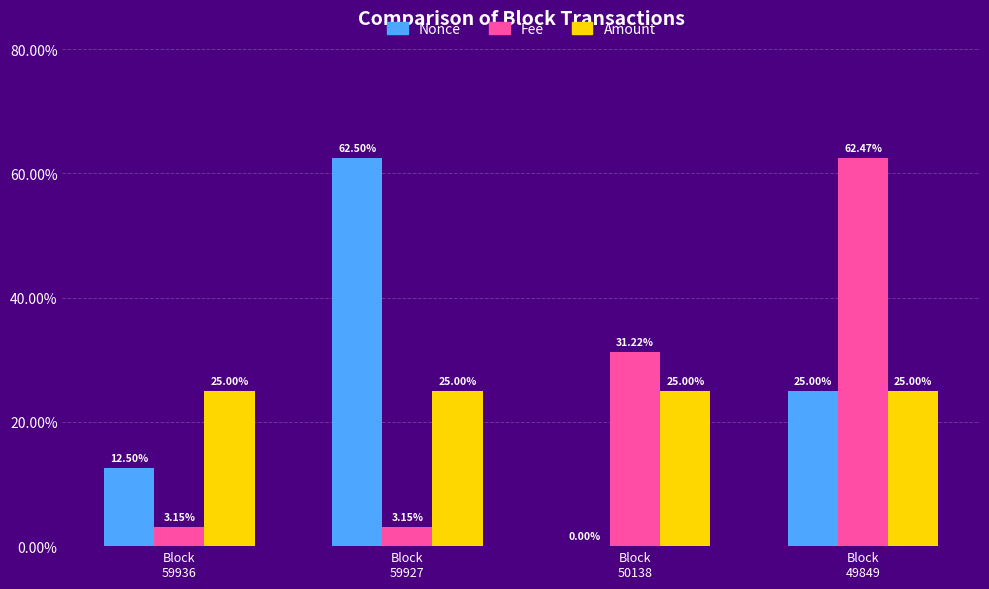

Which series has the largest range (max minus min)?

Nonce